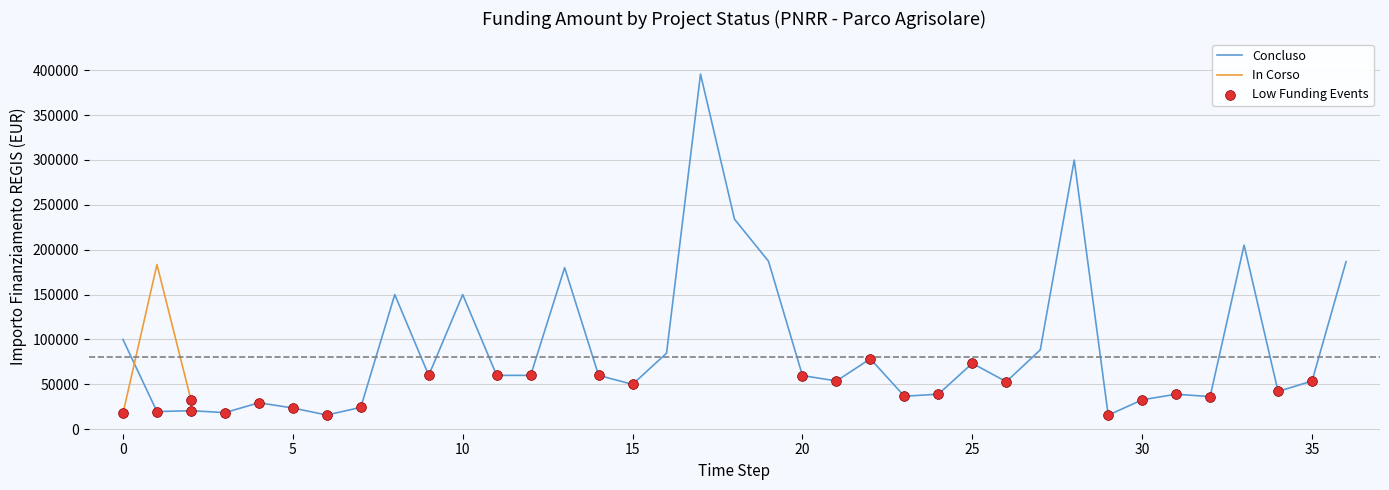

Between 28 and 26, which is larger?

28